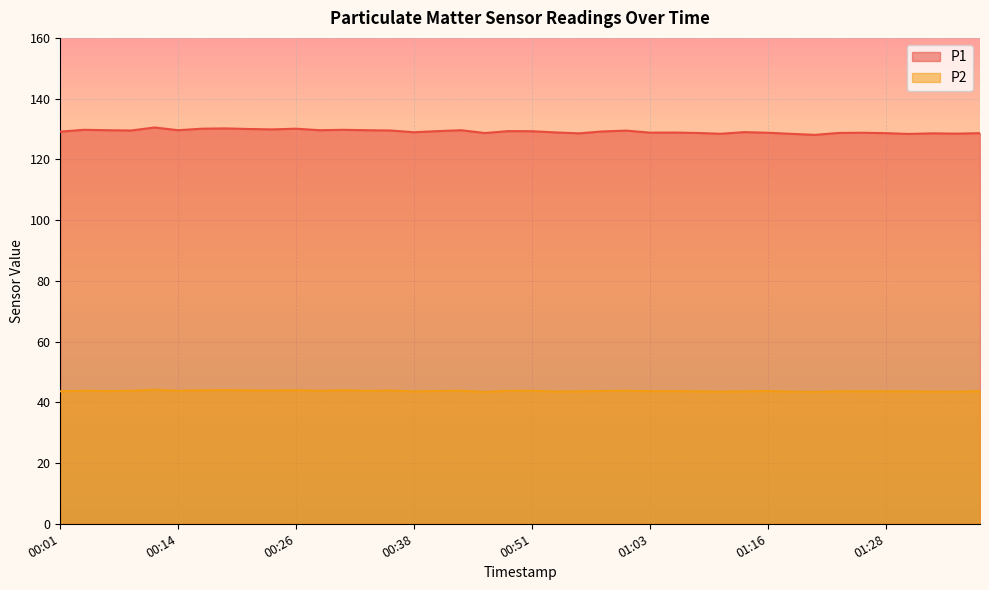

The value of P2 at 00:48 is 72.9. True or false?

False